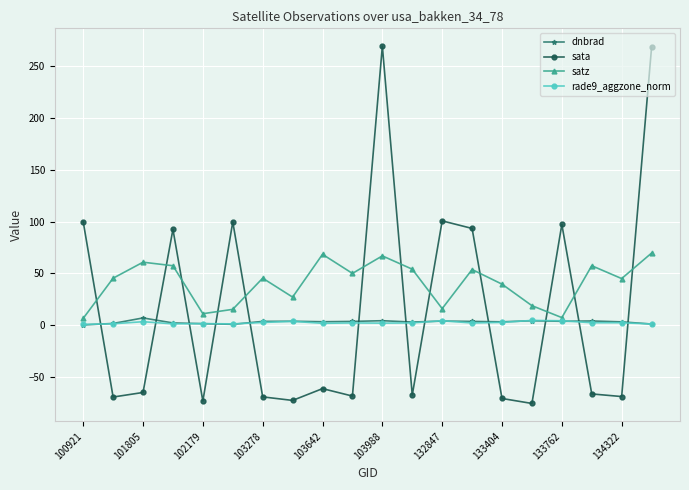

Which series has the largest total across all categories?

satz